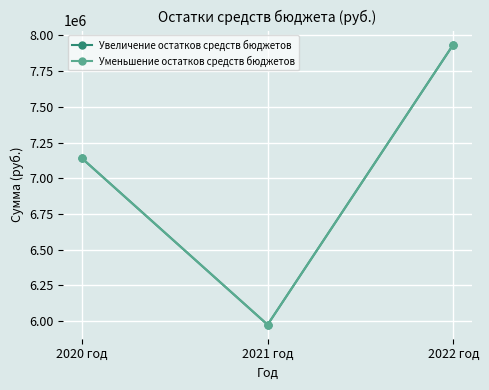

Does the chart have visible grid lines?

Yes